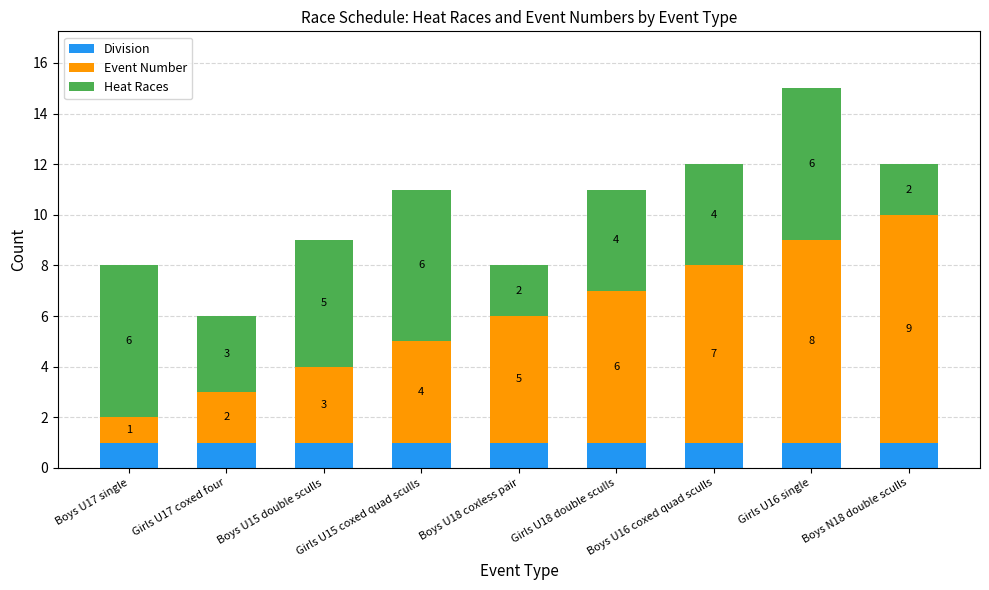

At which category is the sum across all series the highest?

Girls U16 single